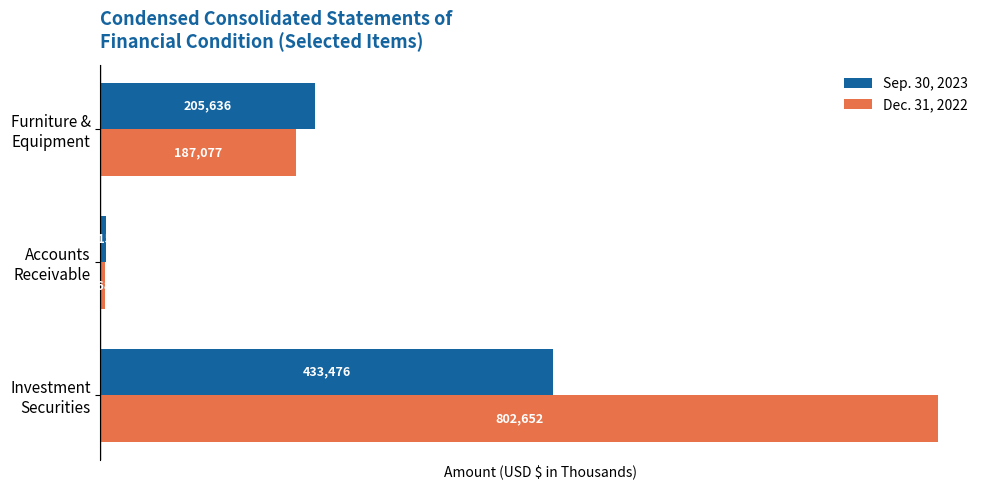

Rank the series by their average value, from lowest to highest.

Sep. 30, 2023, Dec. 31, 2022